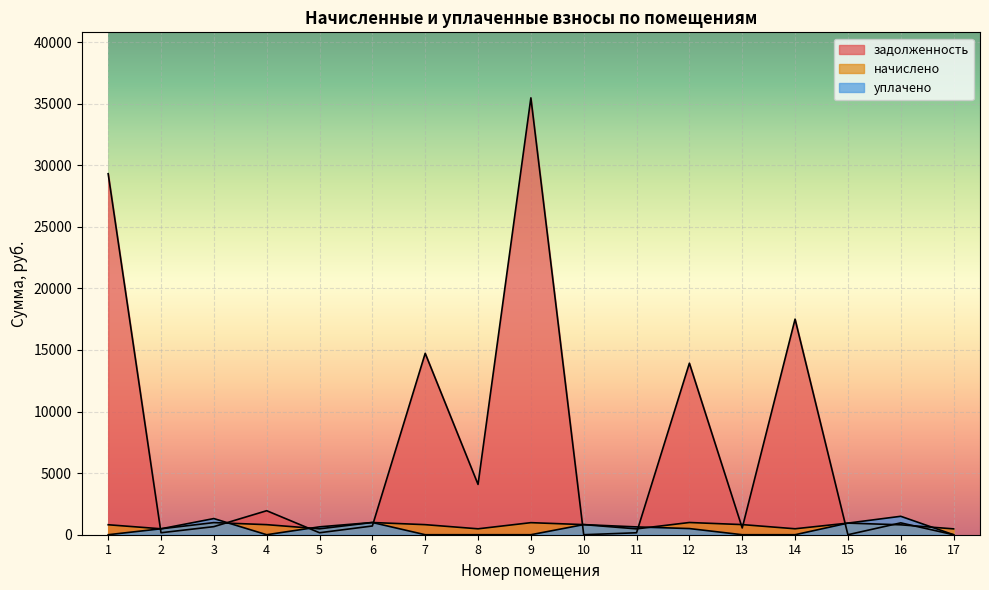

Rank the categories by задолженность value from highest to lowest.

9, 1, 14, 7, 12, 8, 4, 16, 6, 3, 13, 2, 5, 11, 10, 15, 17